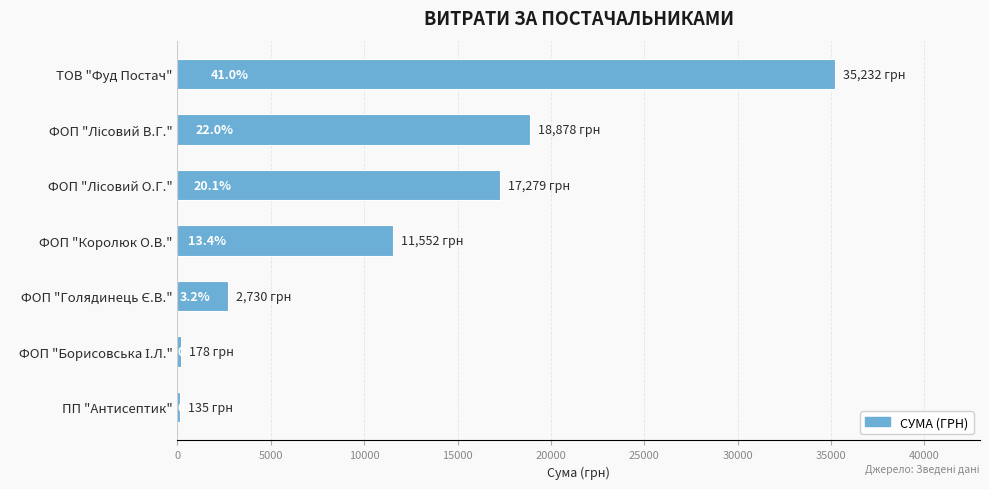

How many bars are there in total?

7